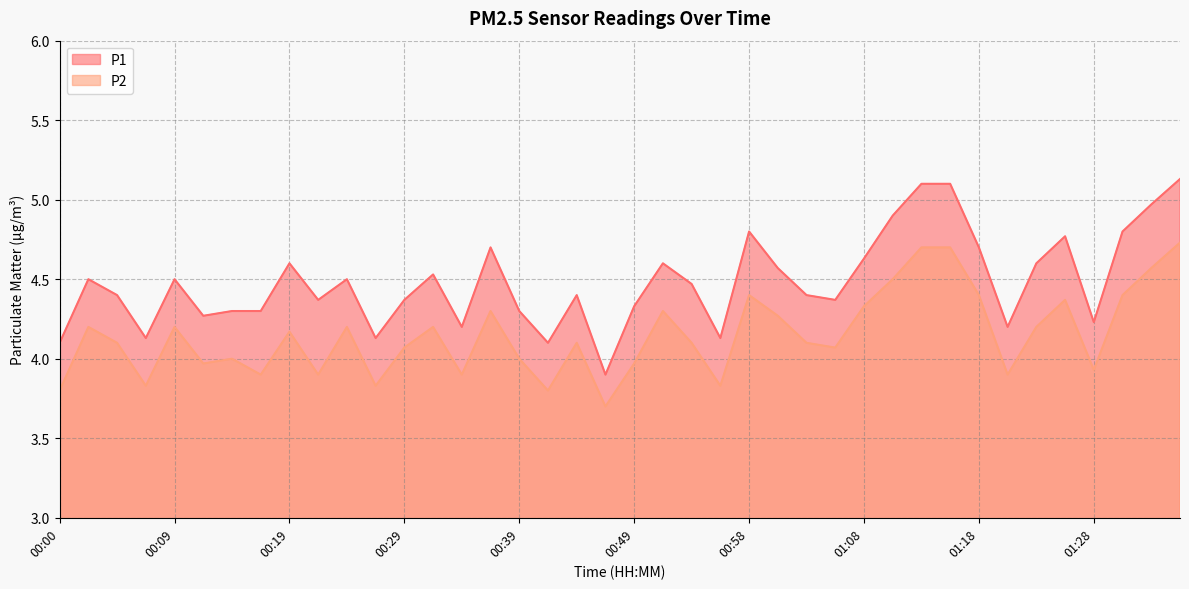

List the labels in order of P1 value, largest first.

01:36, 01:13, 01:16, 01:33, 01:11, 00:58, 01:31, 01:26, 00:36, 01:18, 01:08, 00:19, 00:51, 01:23, 01:01, 00:31, 00:02, 00:09, 00:24, 00:54, 00:04, 00:44, 01:03, 00:22, 00:29, 01:06, 00:49, 00:14, 00:17, 00:39, 00:12, 01:28, 00:34, 01:21, 00:07, 00:27, 00:56, 00:00, 00:41, 00:46